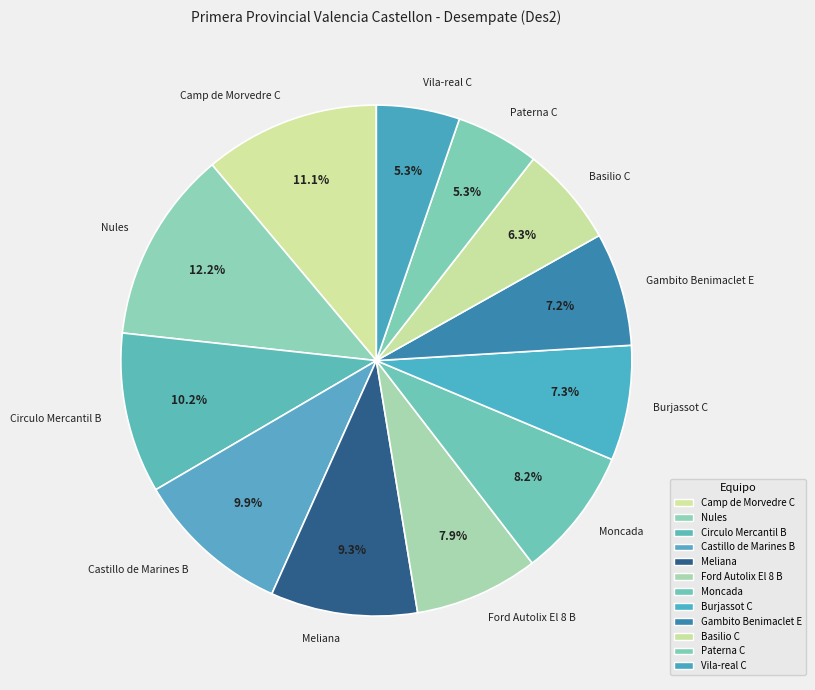

How many slices are in this pie chart?

12